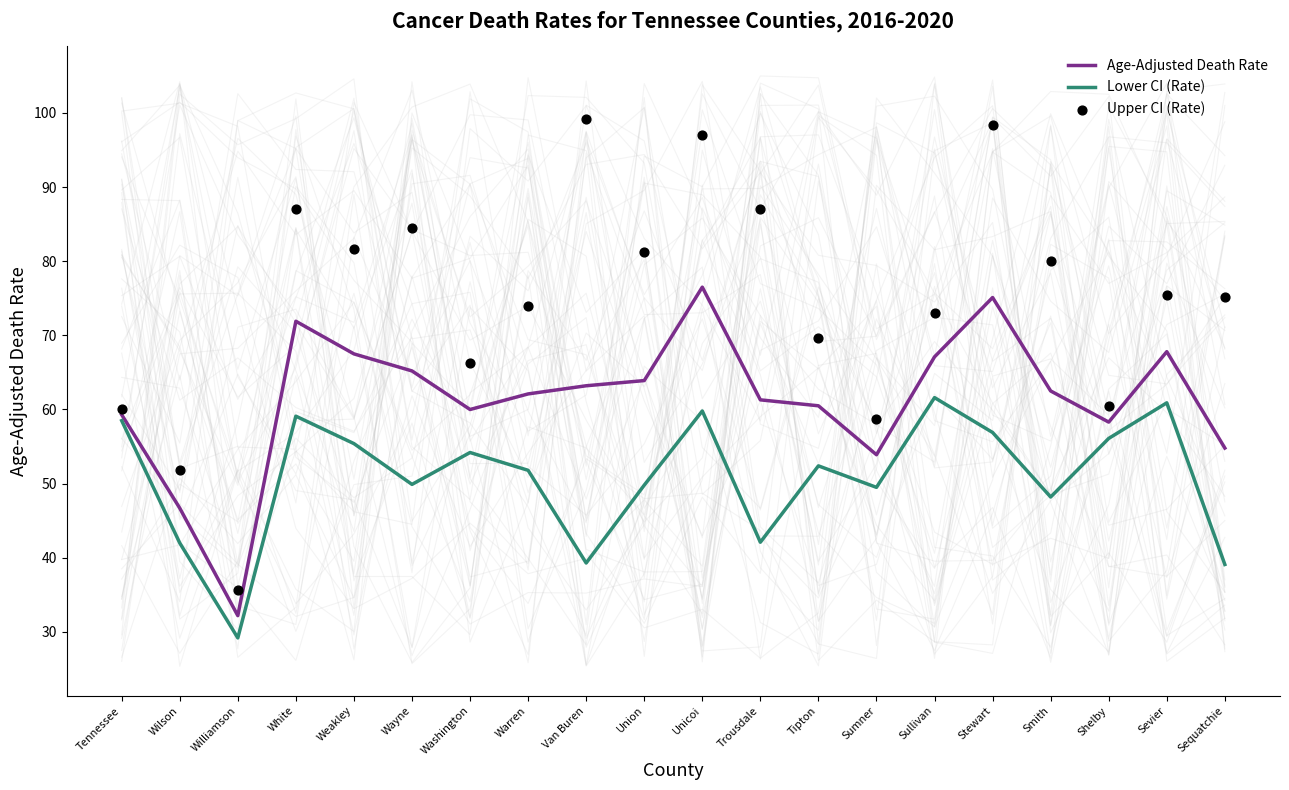

Which series has the widest spread of Y values?

Upper CI (Rate)